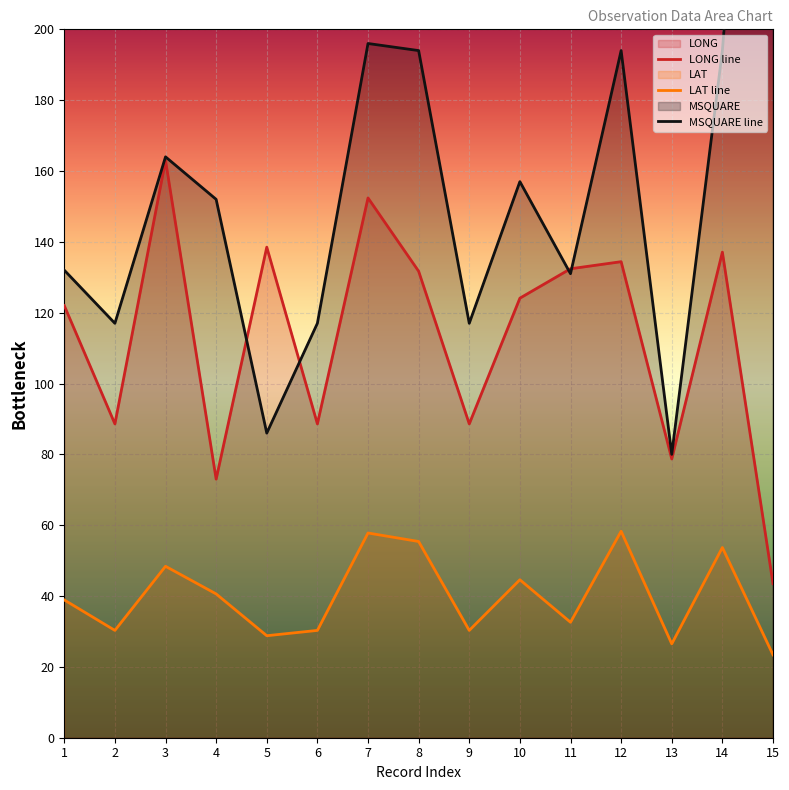

True or false: LAT line has more than 0 points higher than both neighbors.

True